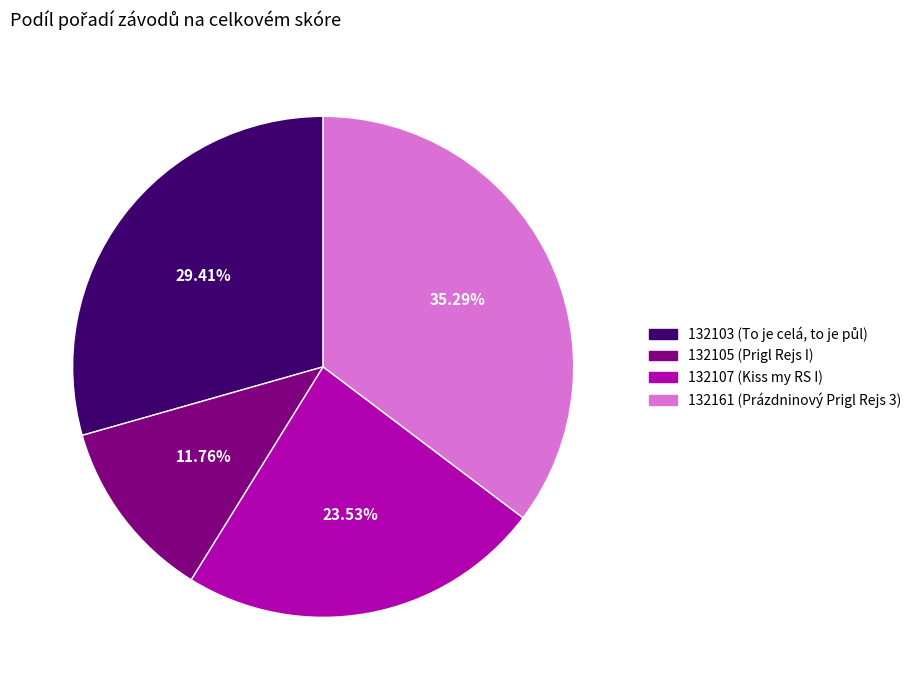

Which slice is the largest?

132161 (Prázdninový Prigl Rejs 3)